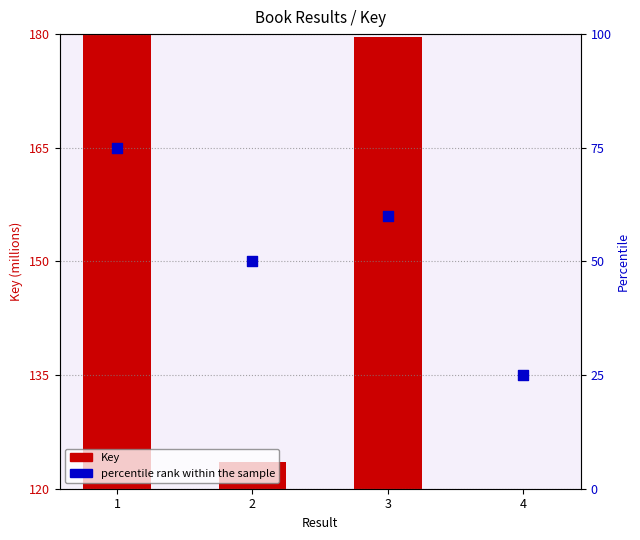

Approximately how many times larger is the value at 1 compared to 4?

3.0